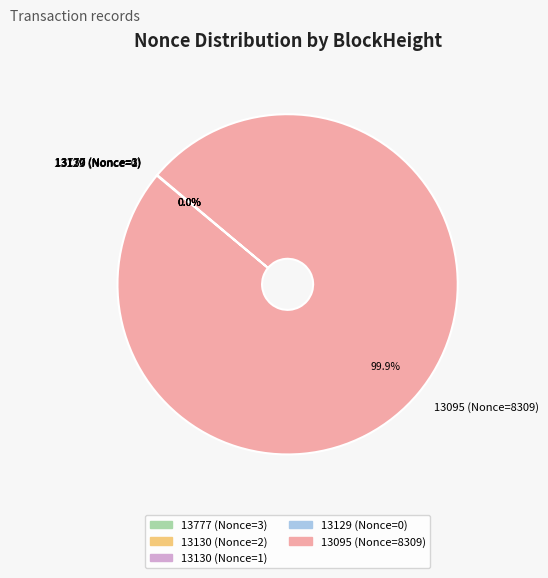

Does 13130 (Nonce=2) represent more than half of the total?

No